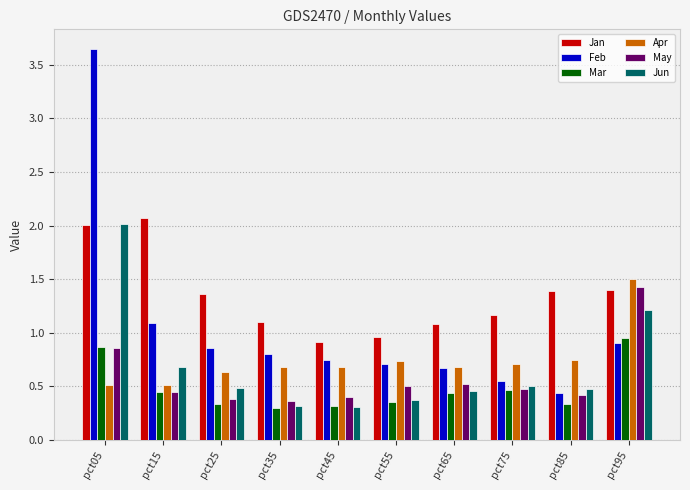

What is the sum of all Jan values?

13.5